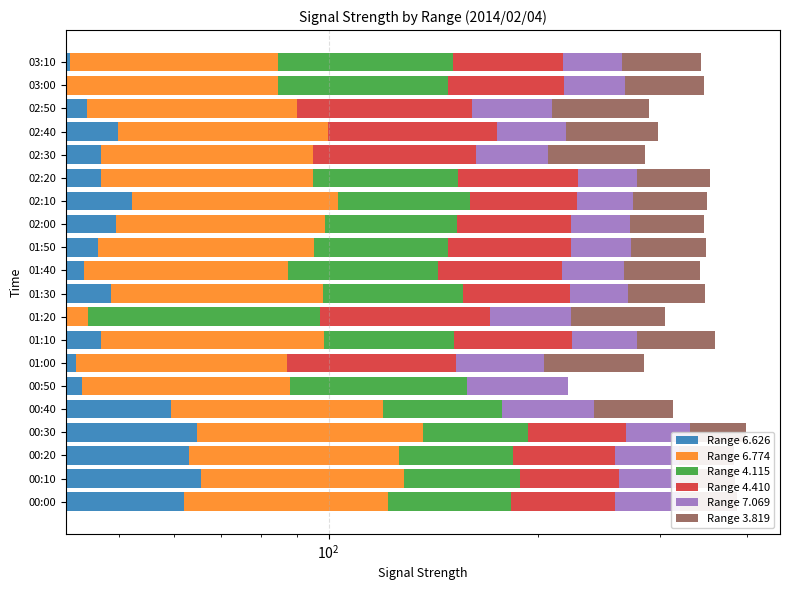

The value of Range 4.410 at 00:00 is 75.1. True or false?

True